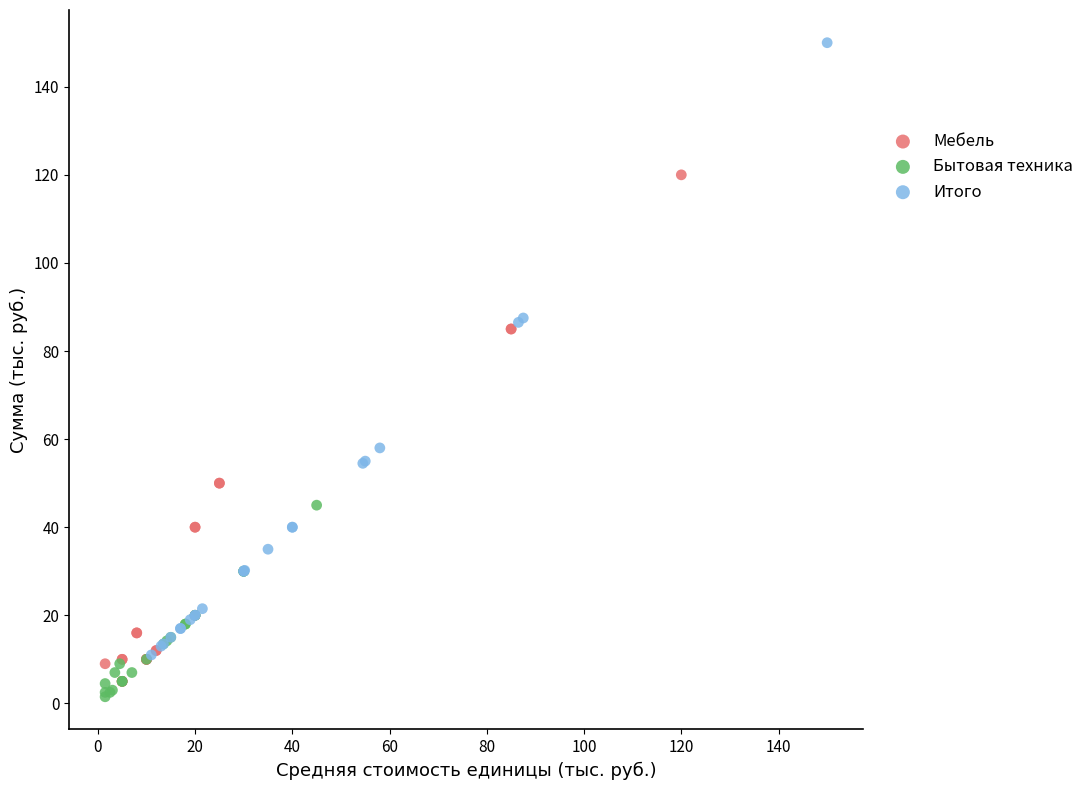

Which series contains the highest Y value?

Итого